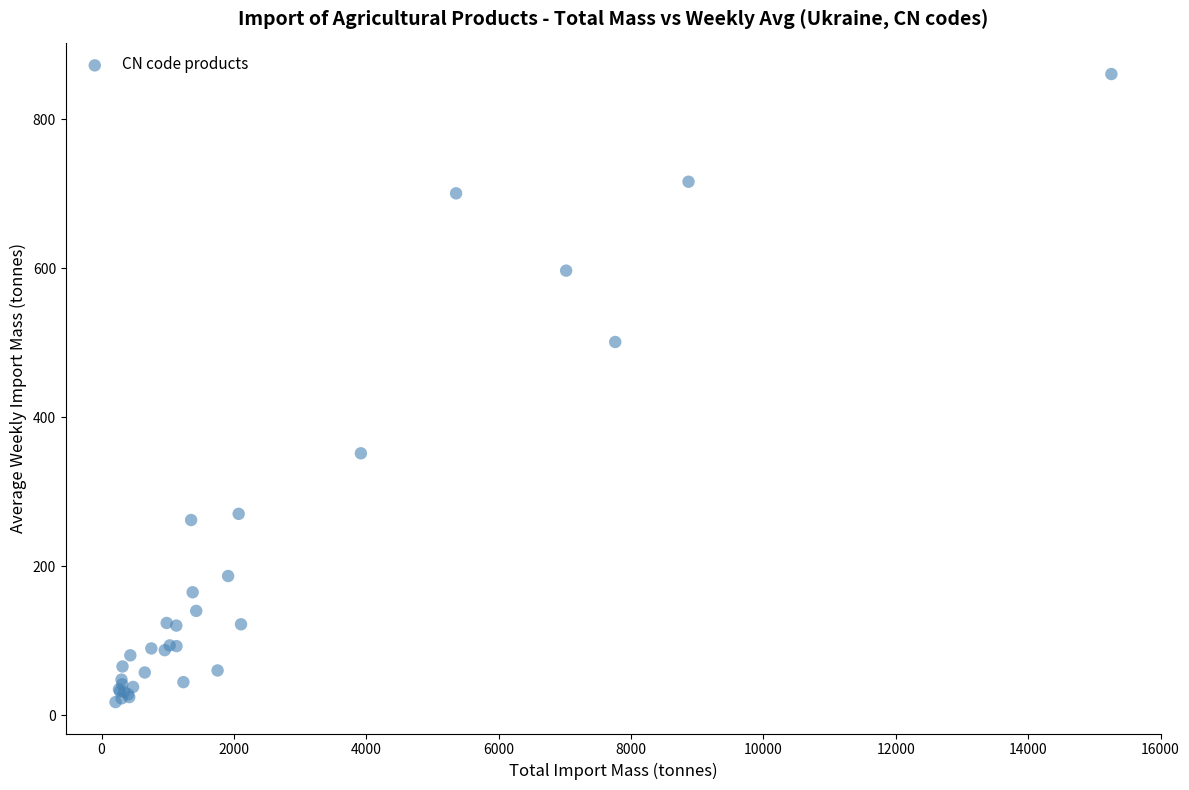

What Y value in the scatter plot is closest to 439?

501.1